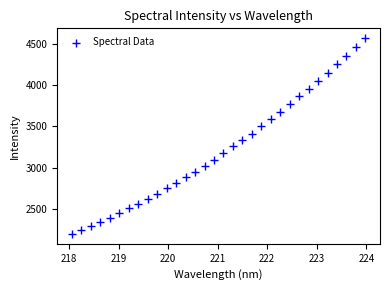

What is the range of Y values (max minus min)?

2370.6